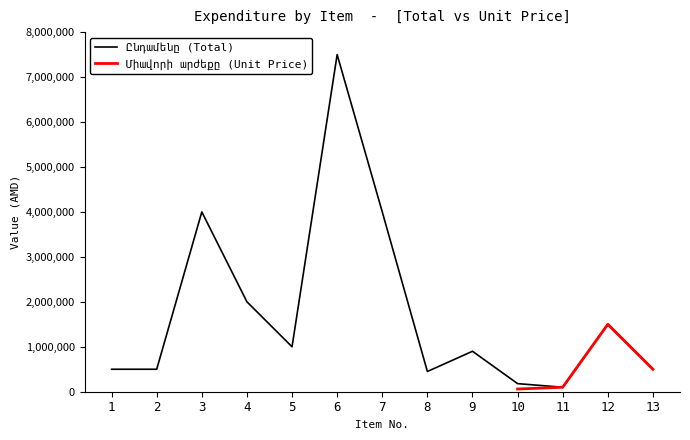

How many categories are shown in the chart?

13